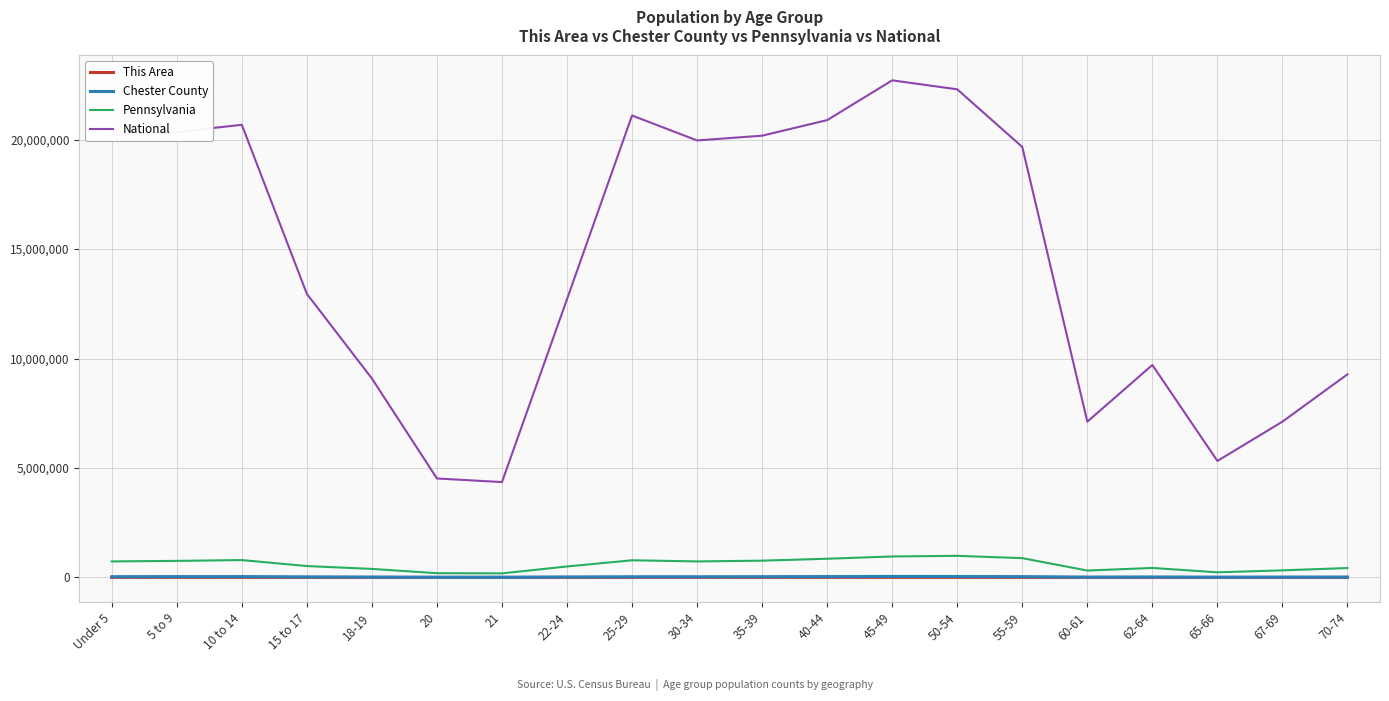

What is the total value across all series at 10 to 14?

21504154